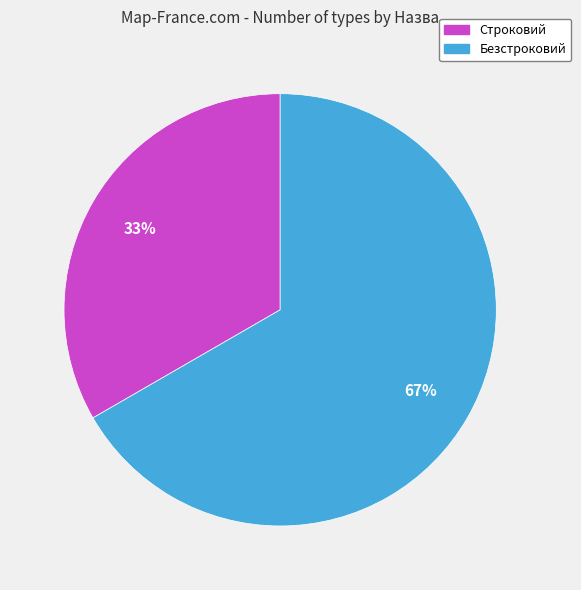

To the nearest percent, what is the average slice percentage?

50%